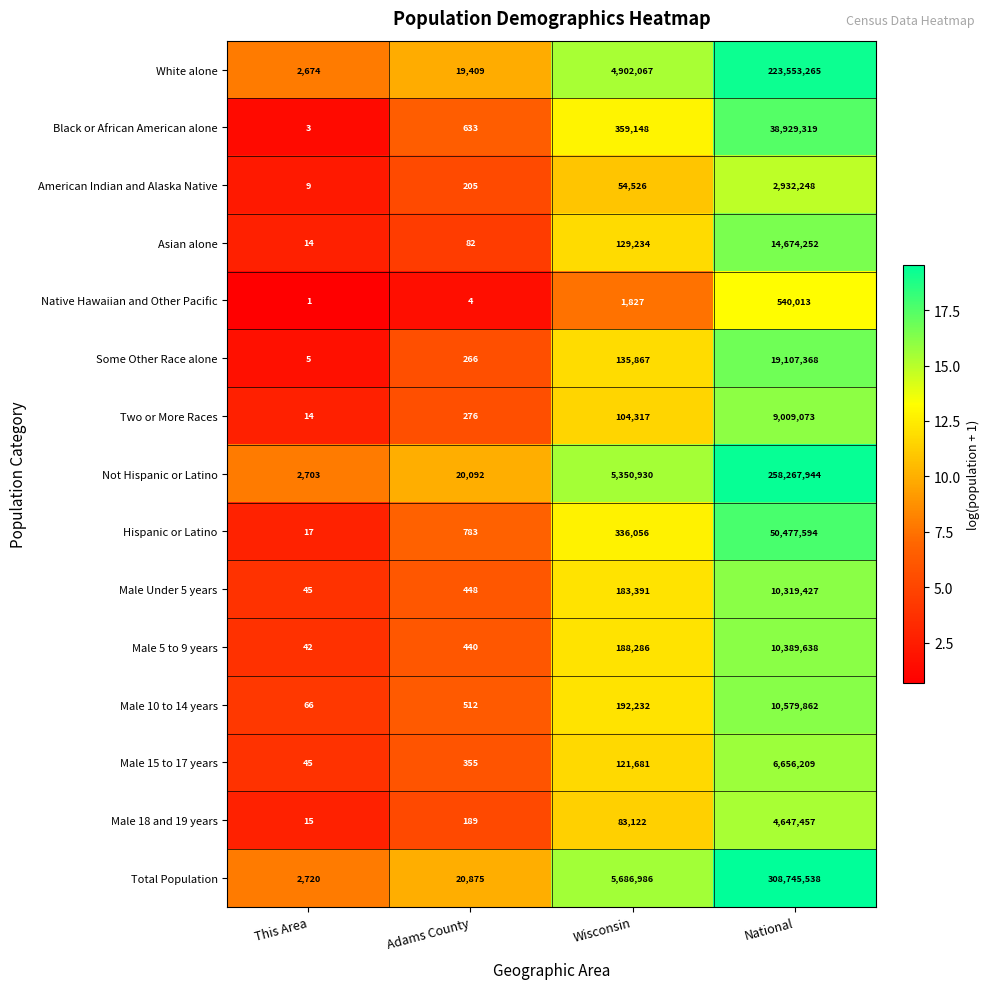

Count the number of data series in this chart.

15